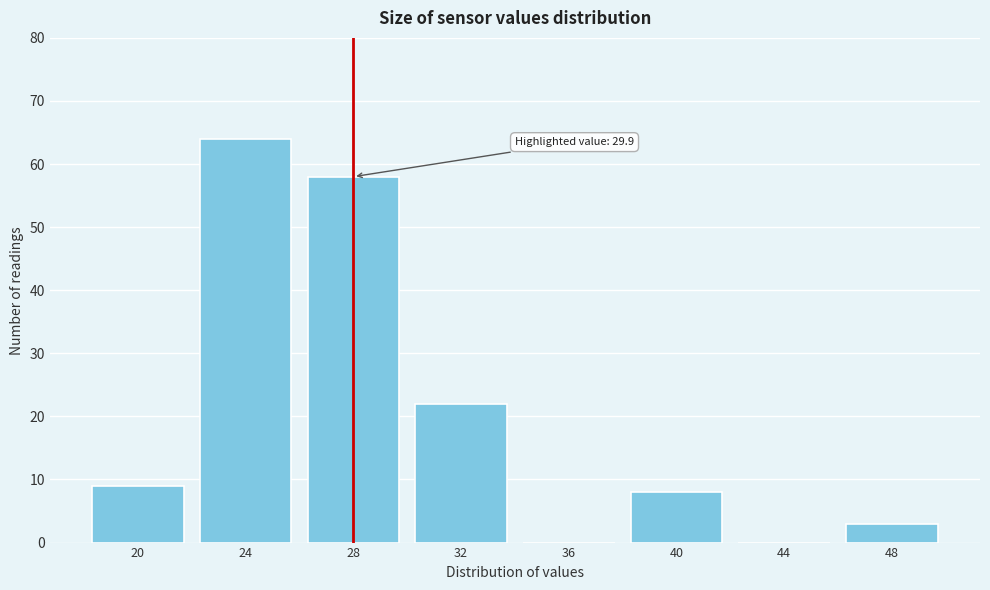

Reading left to right, extract all data points from this chart.

20=9	24=64	28=58	32=22	36=0	40=8	44=0	48=3